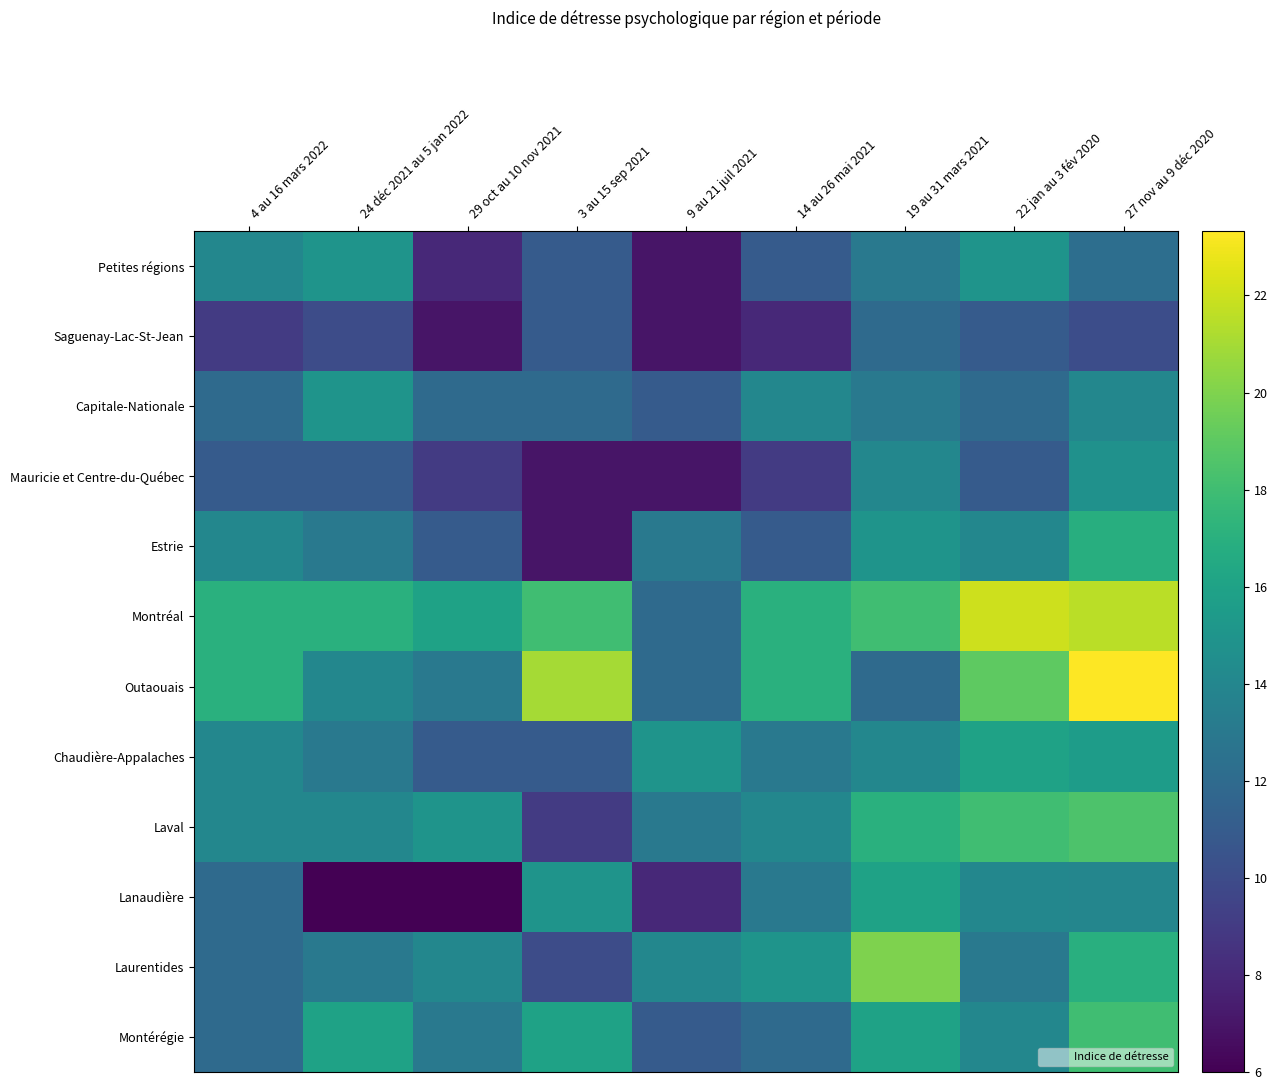

Which series has the widest spread of values?

Outaouais